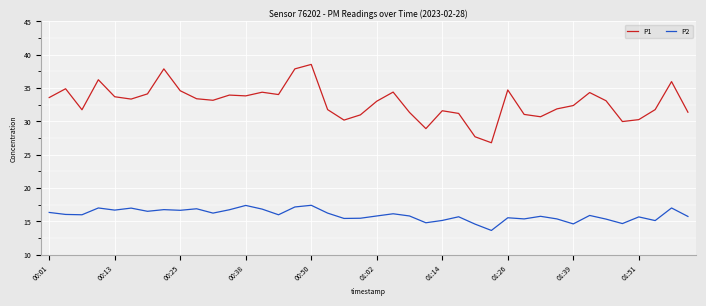

What is the difference between the maximum and minimum values in the P2 series?

3.8